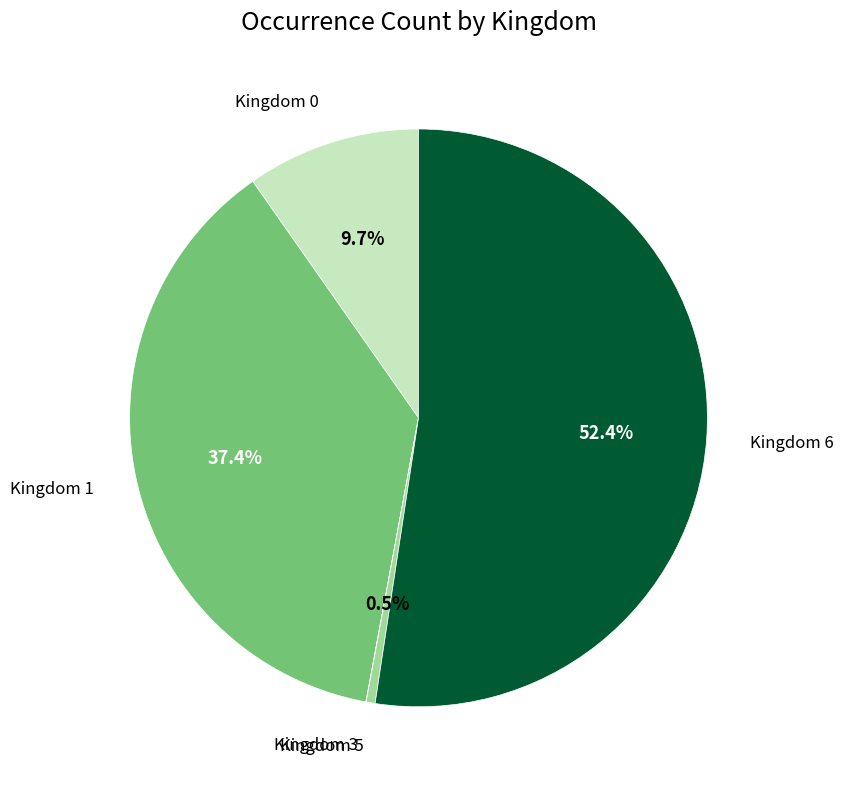

Between Kingdom 0 and Kingdom 6, which is larger?

Kingdom 6